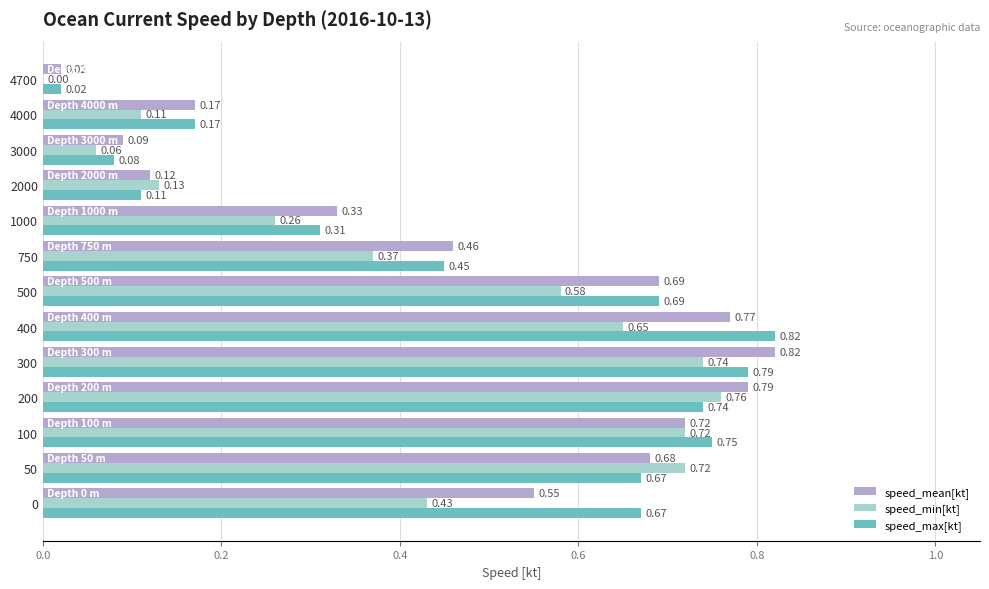

What is the total value across all series at 300?

2.4